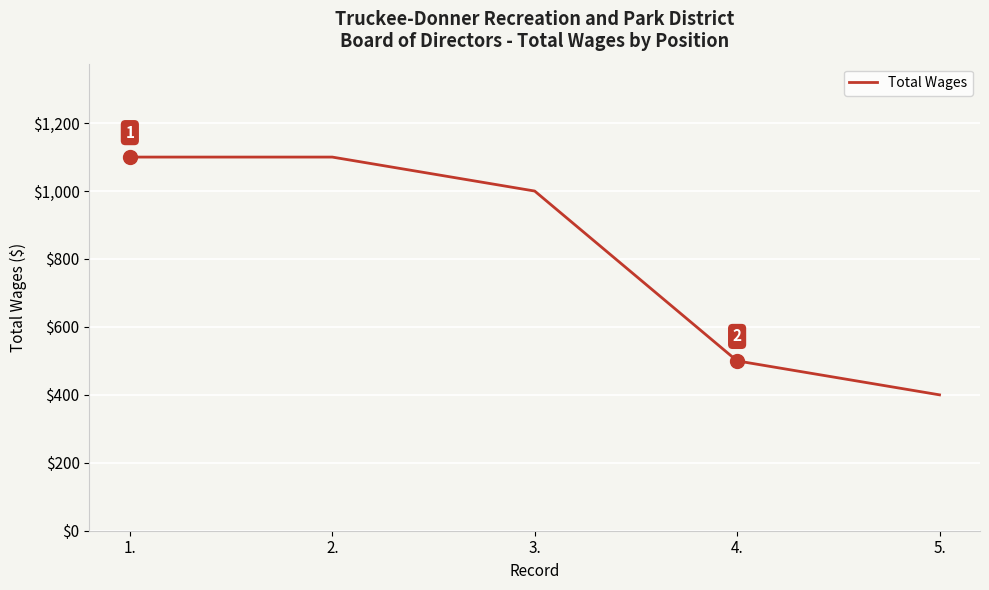

True or false: the data shows 665 at 4..

False